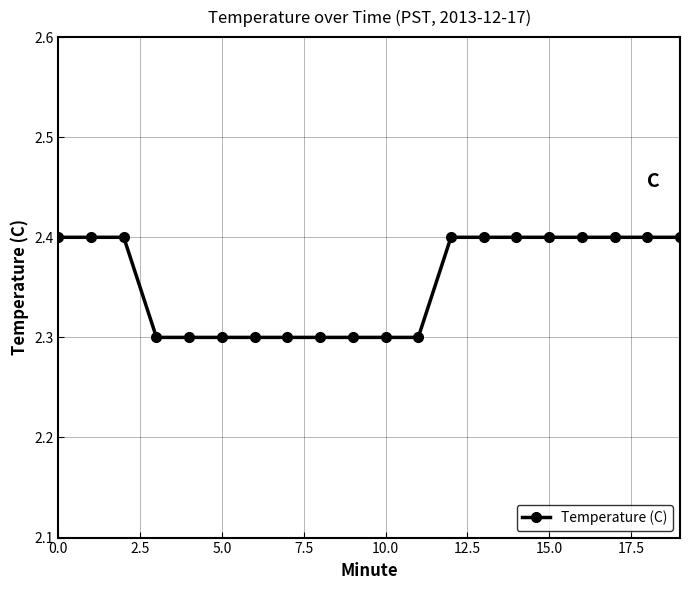

What is the maximum value shown in the chart?

2.4